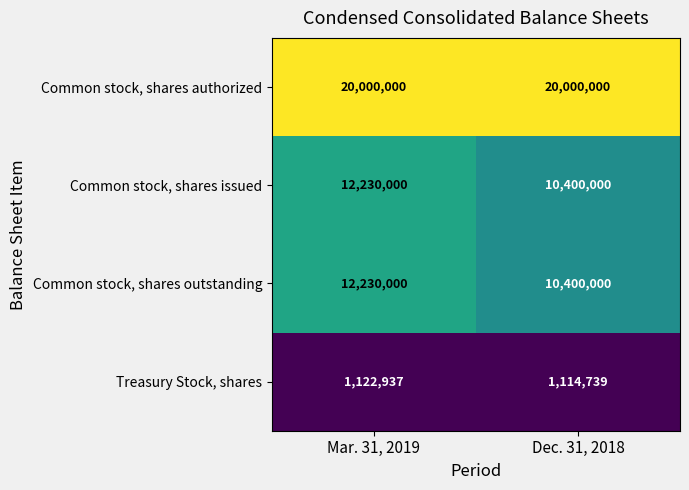

The value of Common stock, shares outstanding at Mar. 31, 2019 is 4389405. True or false?

False